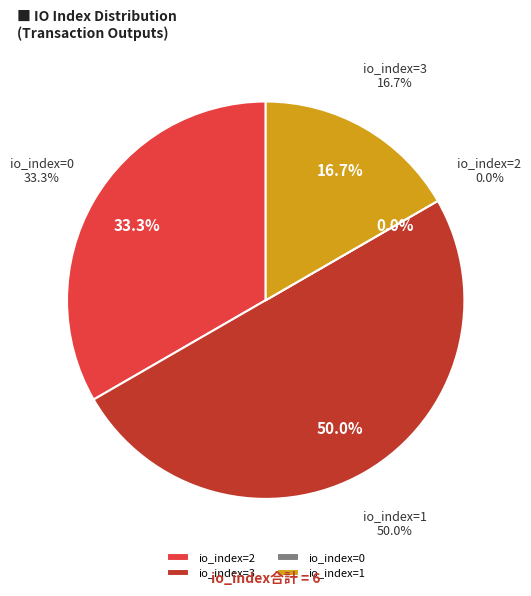

How many slices are in this pie chart?

4